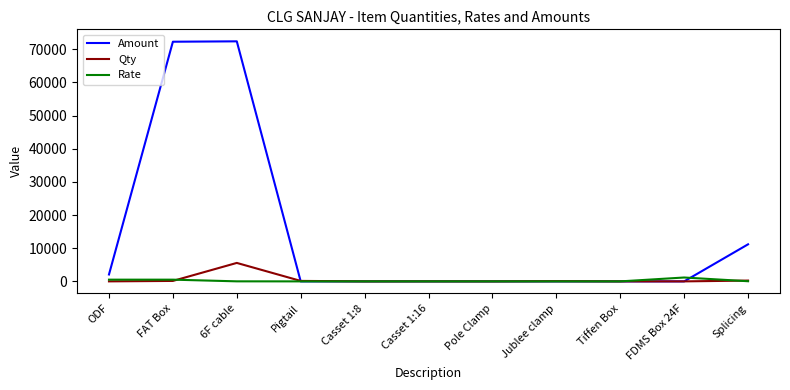

What are all the series names shown in the legend?

Amount, Qty, Rate